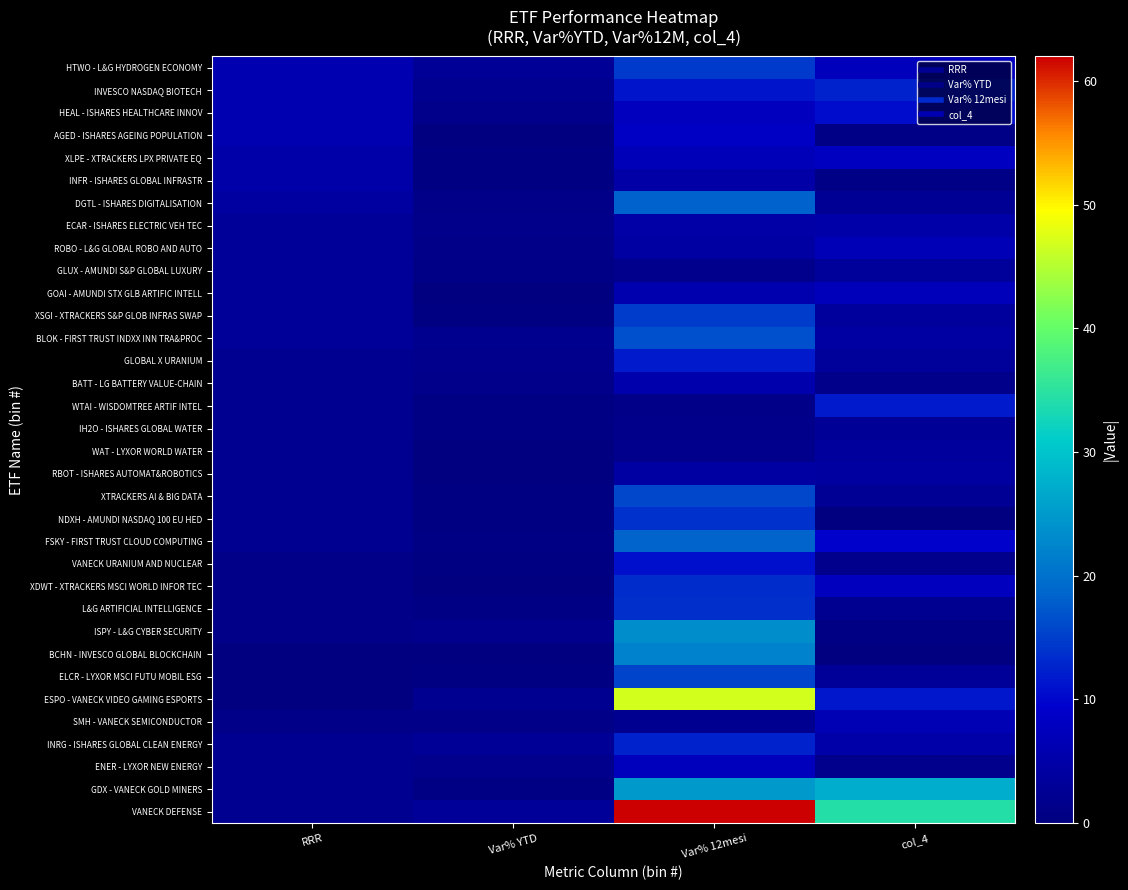

Which label corresponds to the smallest value in the chart?

RRR